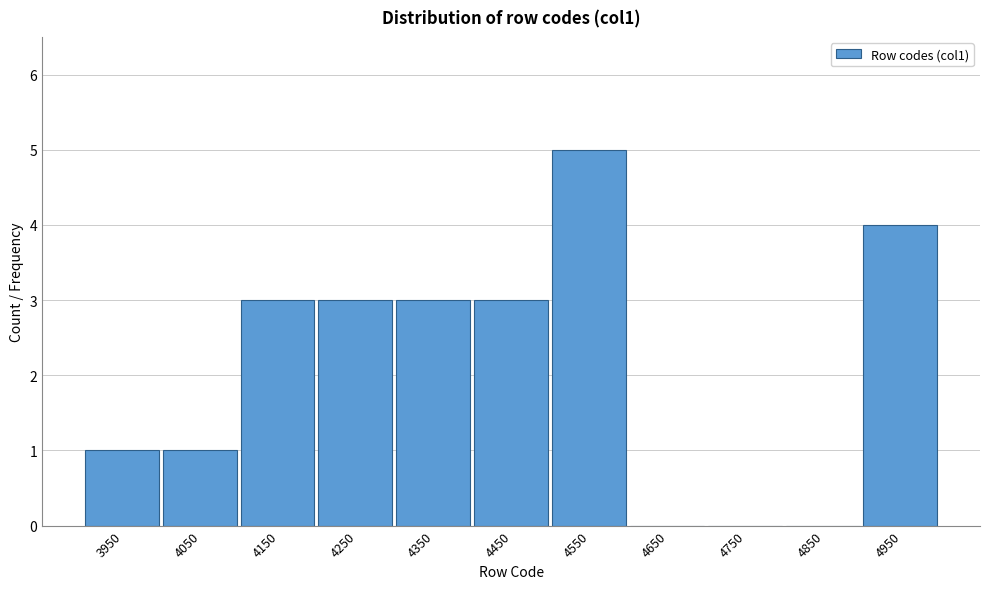

Reading left to right, list all the values displayed in this chart.

3950=1	4050=1	4150=3	4250=3	4350=3	4450=3	4550=5	4650=0	4750=0	4850=0	4950=4